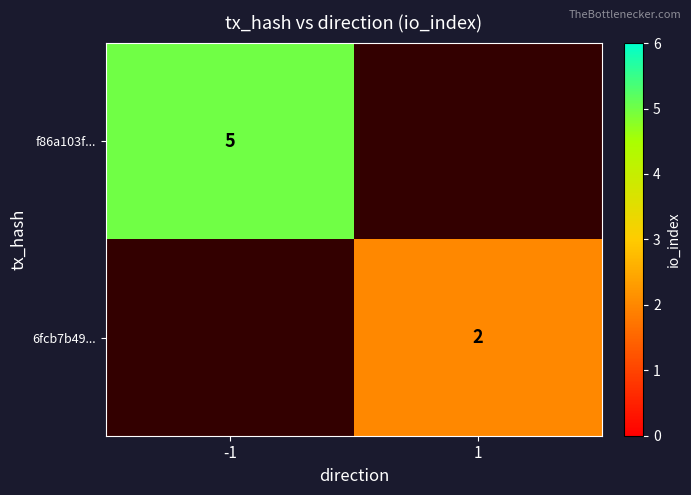

The value of 6fcb7b49... at 1 is 3. True or false?

False